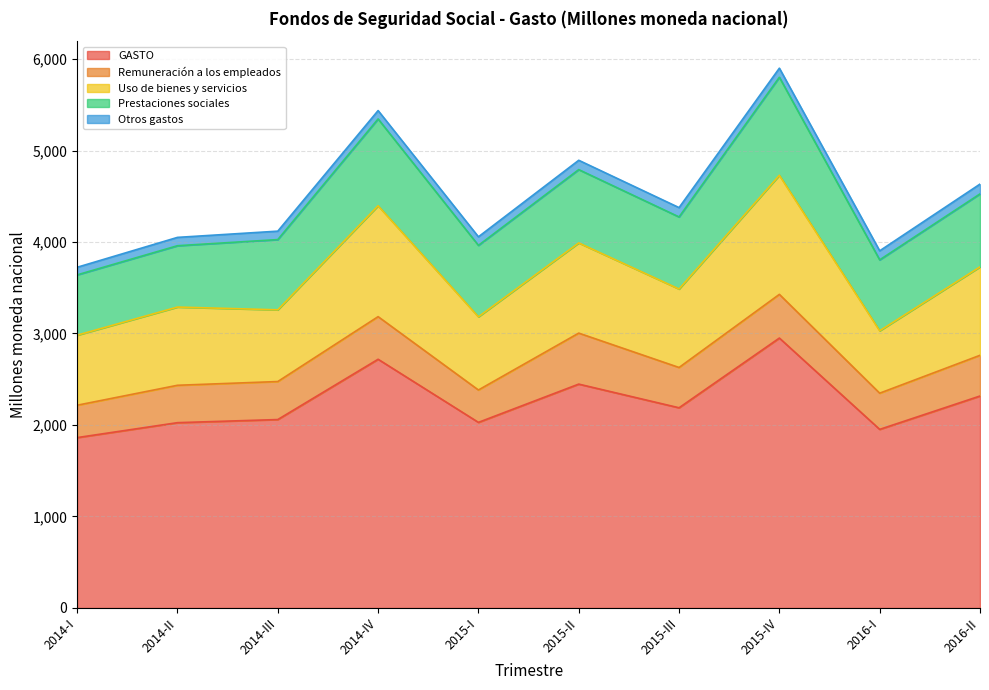

Where is the first local maximum for Prestaciones sociales?

2014-IV